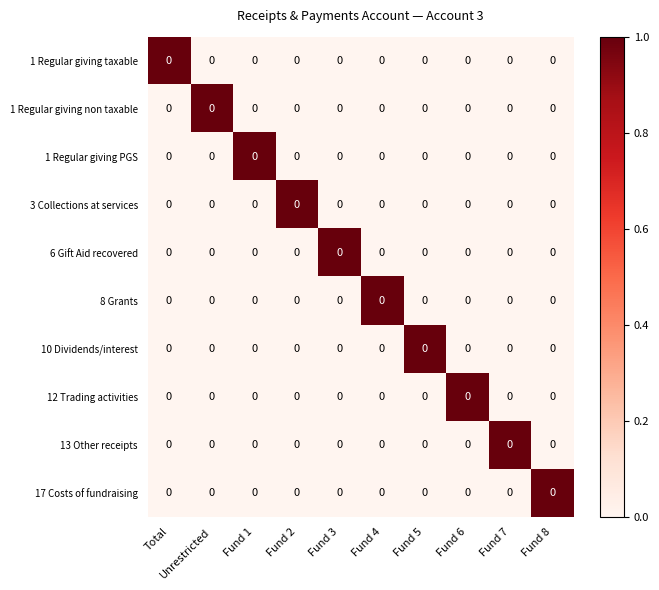

At how many categories does at least one series exceed 0?

10